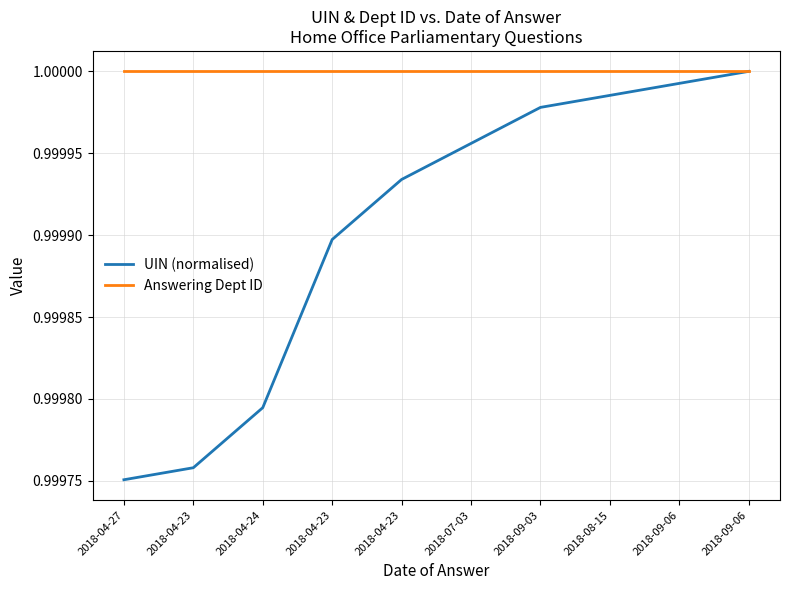

What is the approximate value of UIN (normalised) at 2018-04-27?

1.0